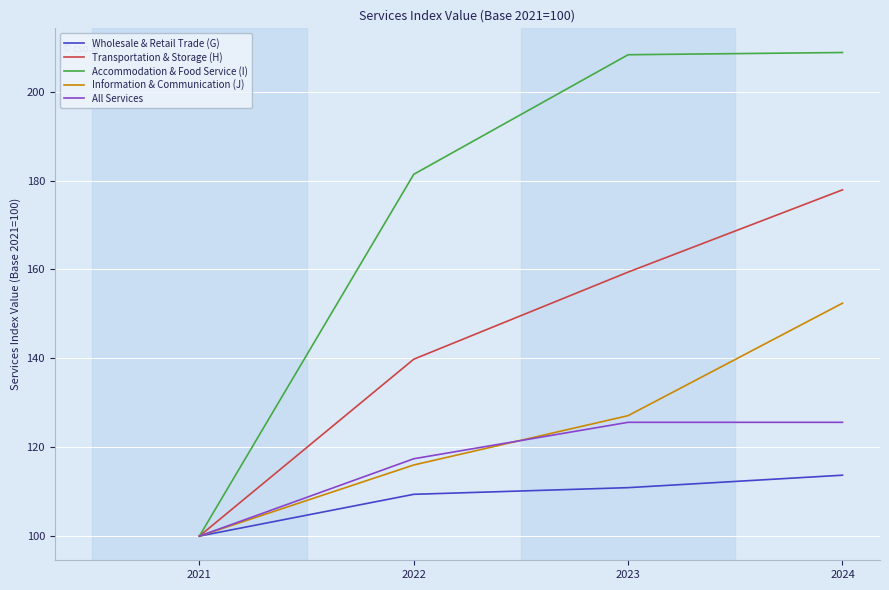

The value of Information & Communication (J) at 2024 is 79.0. True or false?

False